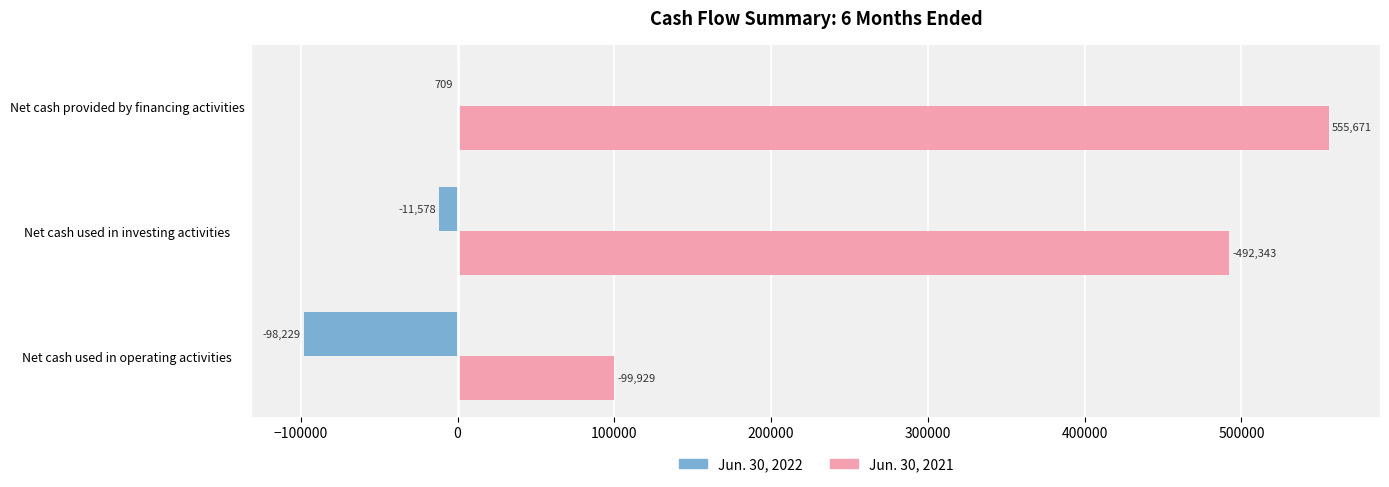

What is the approximate value of Jun. 30, 2021 at Net cash used in operating activities, to the nearest 100?

99900